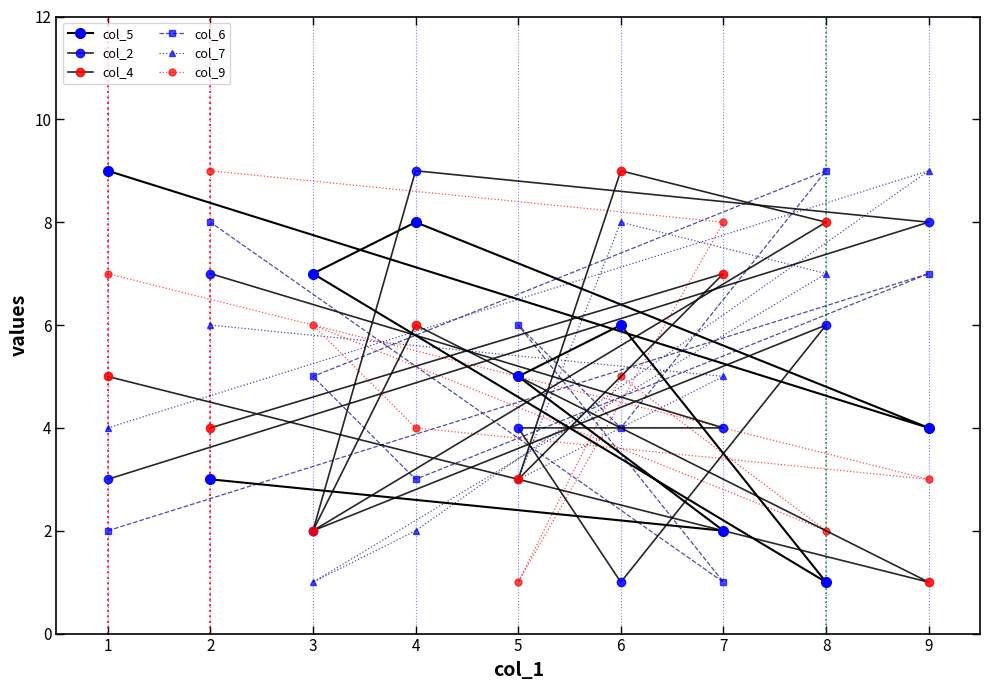

How many values in the col_5 series are below 5?

4